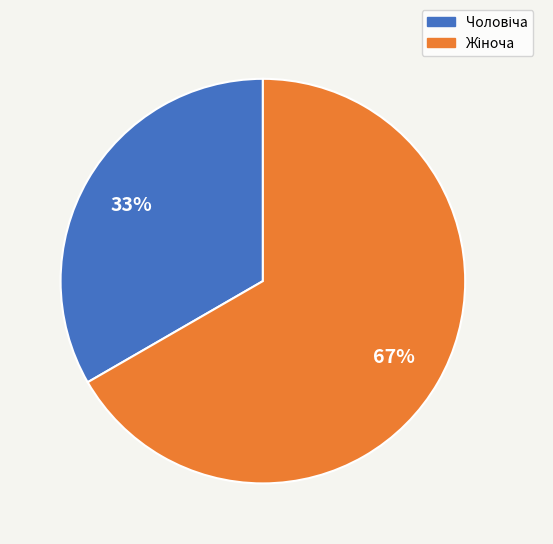

To the nearest percent, what is the average slice percentage?

50%